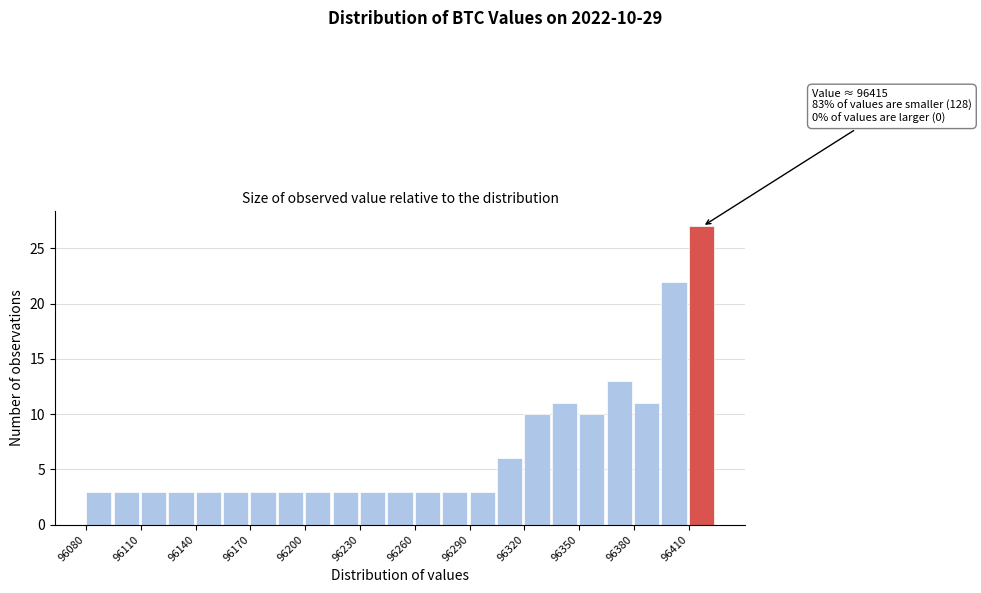

Around what value on the x-axis is the tallest bar? Give the approximate position of its centre, as read against the axis.

96415